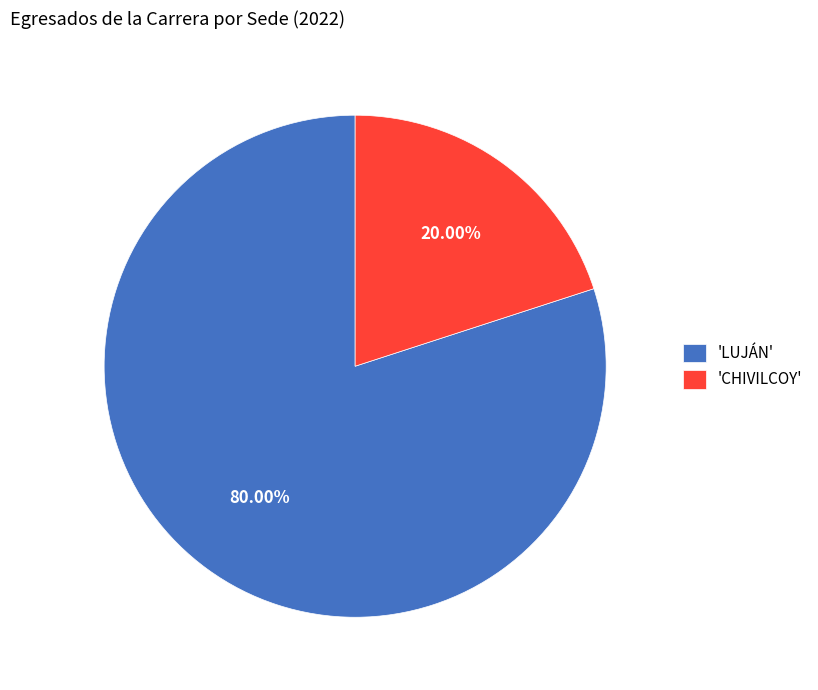

Does 'LUJÁN' represent more than half of the total?

Yes